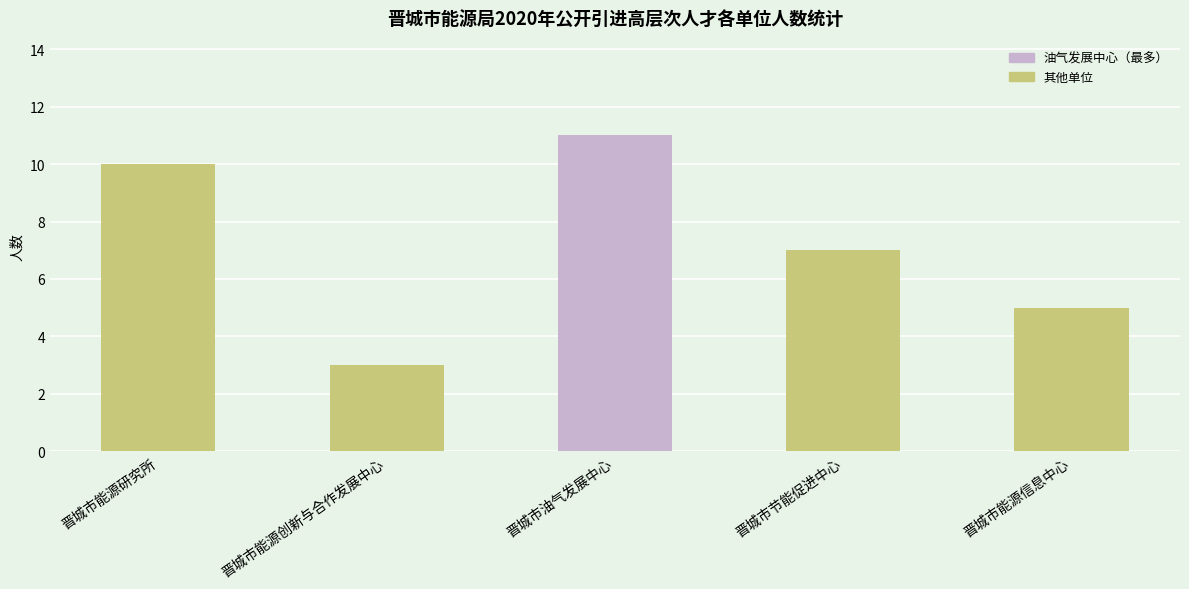

Rank the categories by value from highest to lowest.

晋城市油气发展中心, 晋城市能源研究所, 晋城市节能促进中心, 晋城市能源信息中心, 晋城市能源创新与合作发展中心